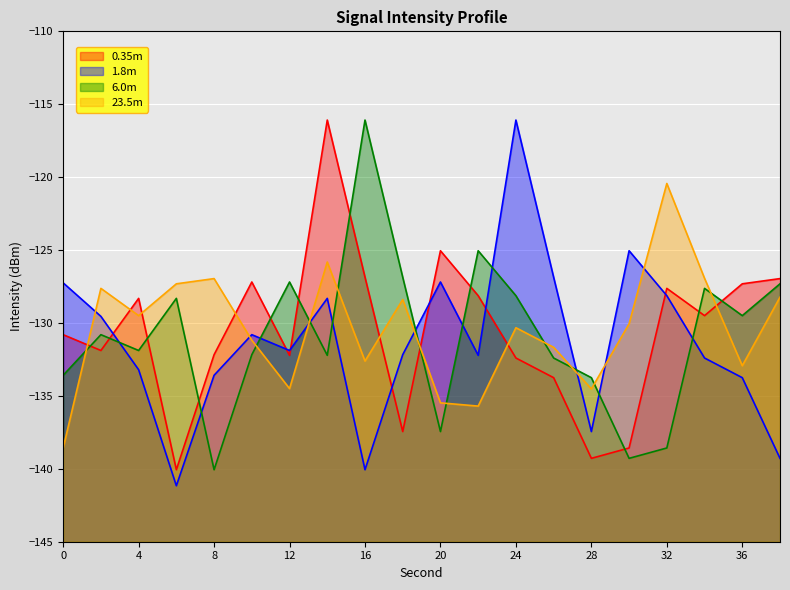

What is the average value of the intensity_alt series?

-130.4